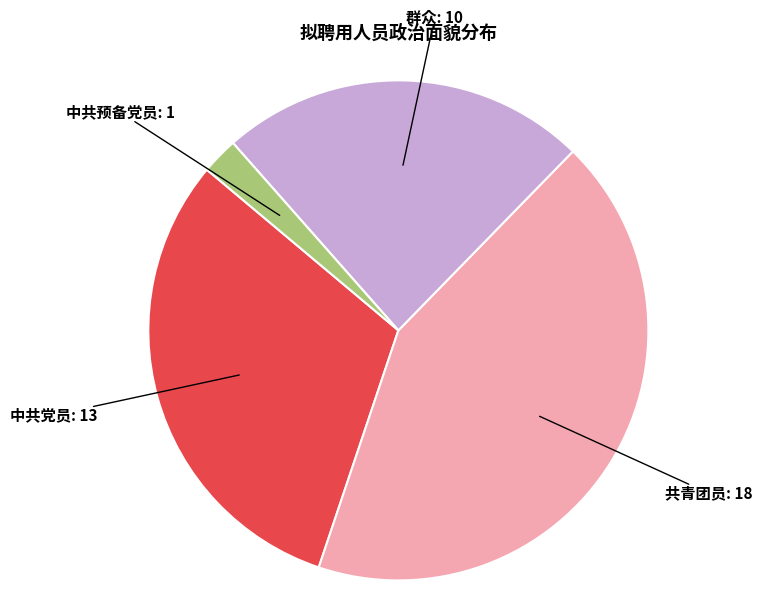

Is there a majority slice in this chart?

No